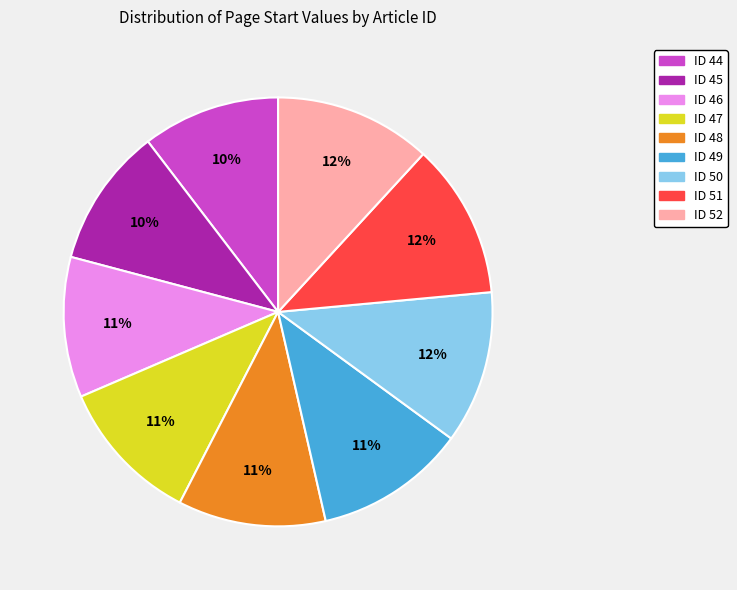

Is it true that ID 46 is 11% of the pie?

True